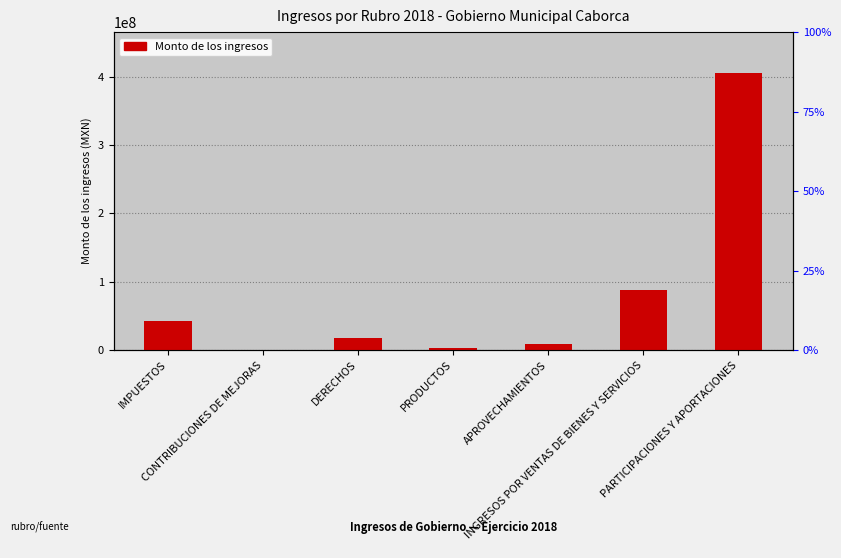

What is the greatest value displayed?

404576927